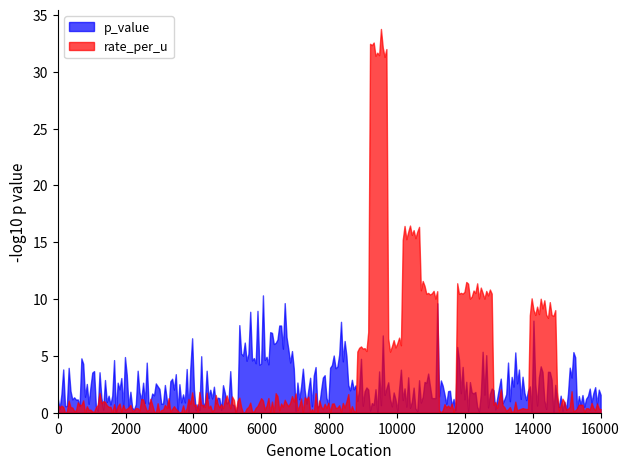

What is the value of the rate_per_u point at the 2nd from the left?

0.2